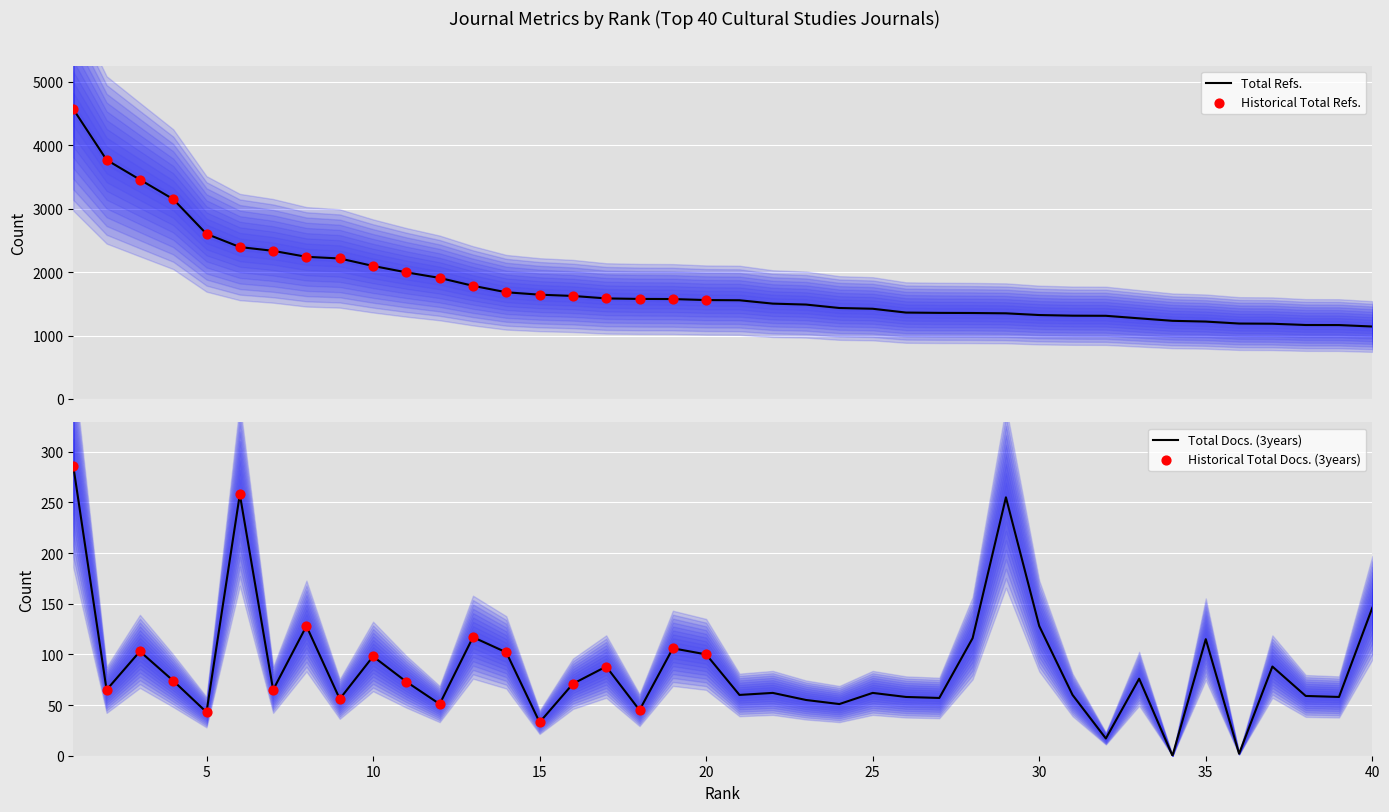

Which series has the largest total across all categories?

Total Refs.